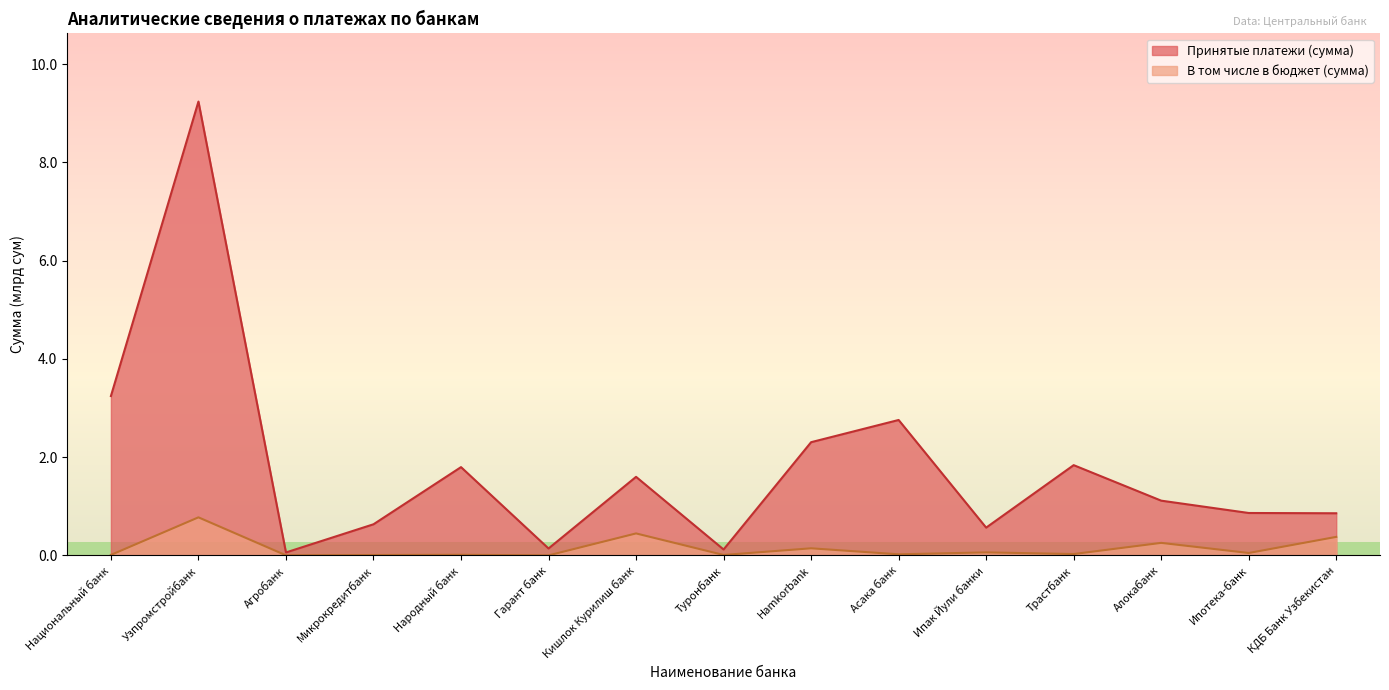

What are all the series names shown in the legend?

Принятые платежи (сумма), В том числе в бюджет (сумма)